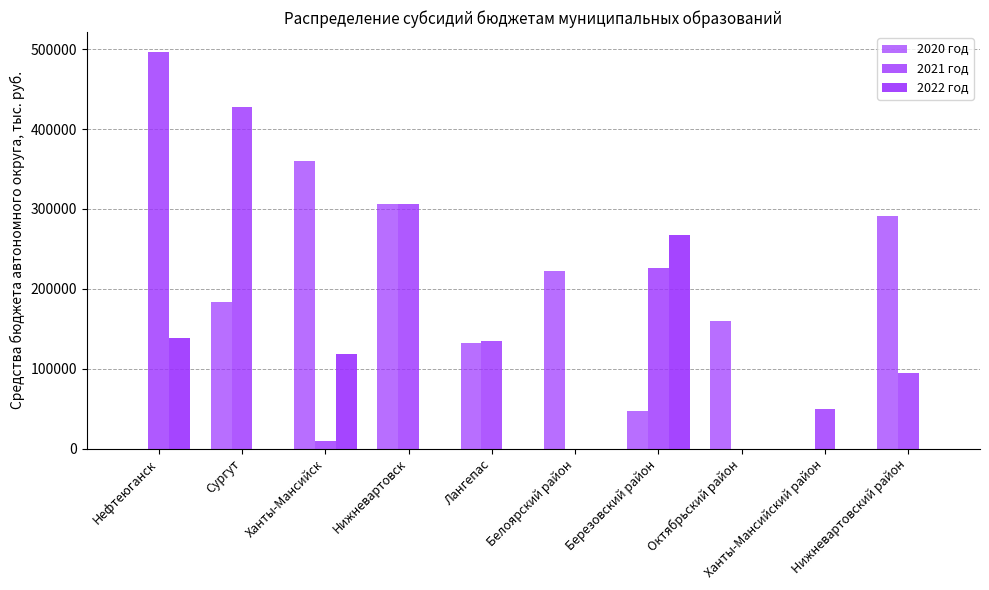

Is it true that 2022 год equals 184553.2 at Нефтеюганск?

False